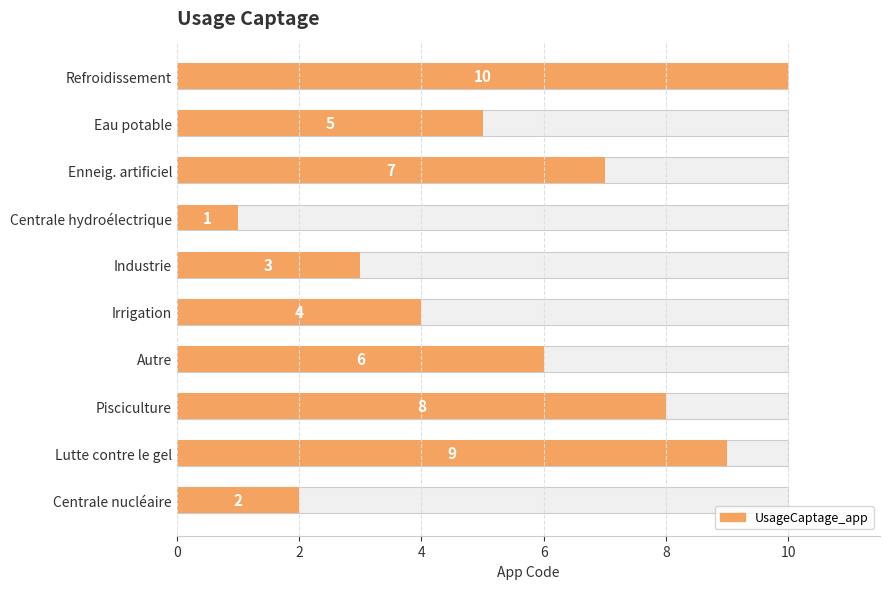

Reading left to right, extract all data points from this chart.

10	5	7	1	3	4	6	8	9	2